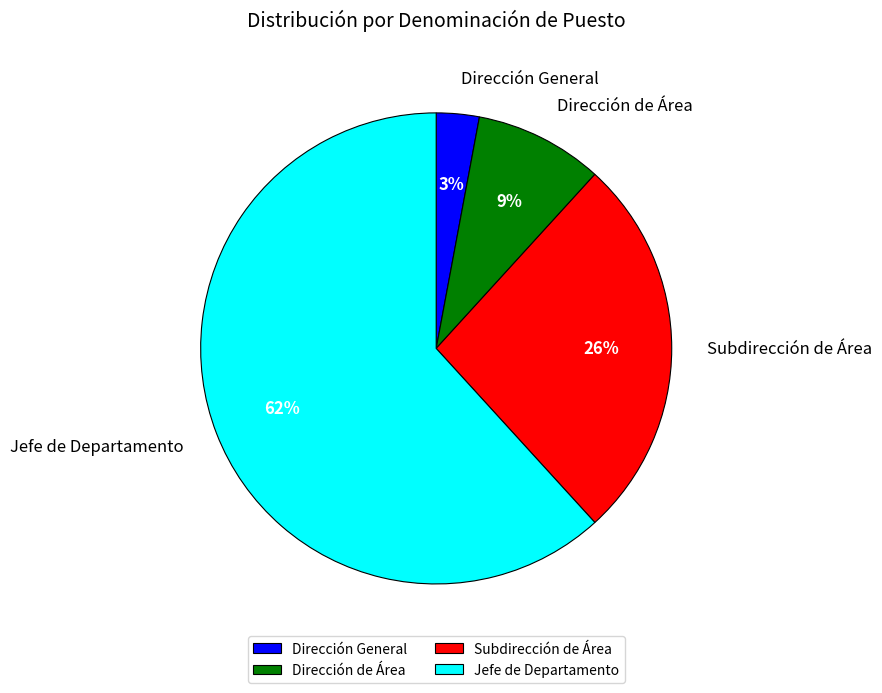

True or false: Subdirección de Área accounts for 26% of the total.

True